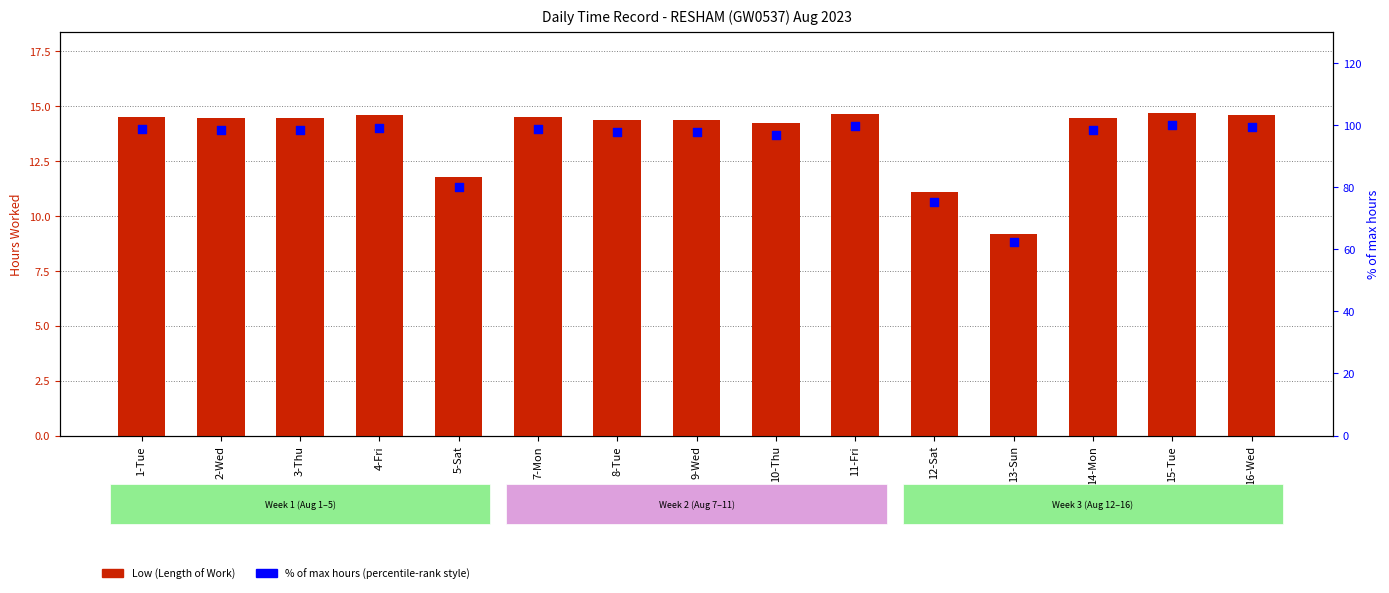

Which series has the largest total across all categories?

% of max hours